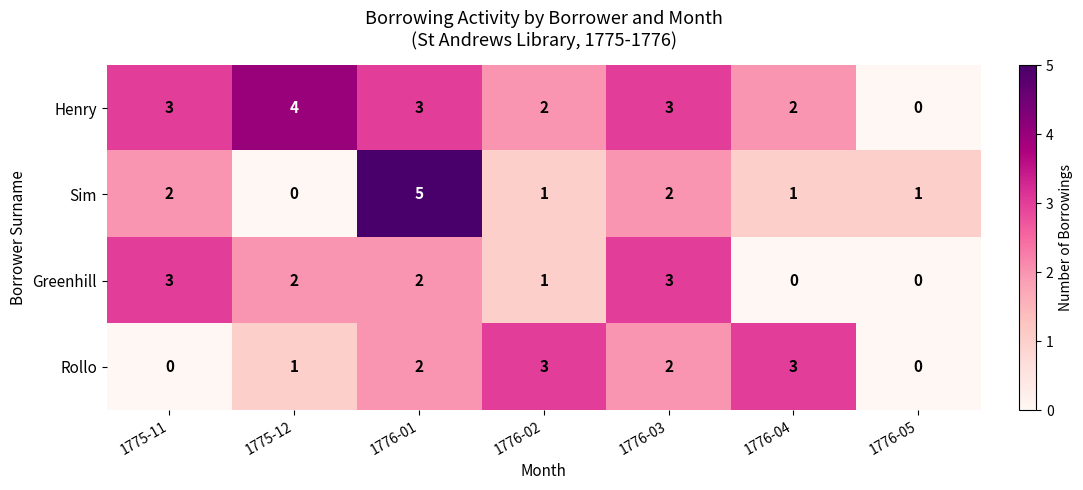

At which label does Sim first exceed 1?

1775-11